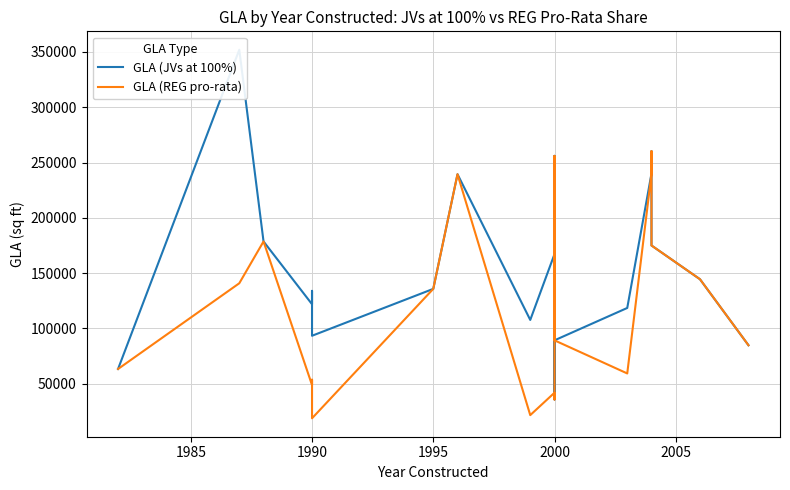

Between 1985 and 11, which series saw the biggest shift?

GLA (JVs at 100%)